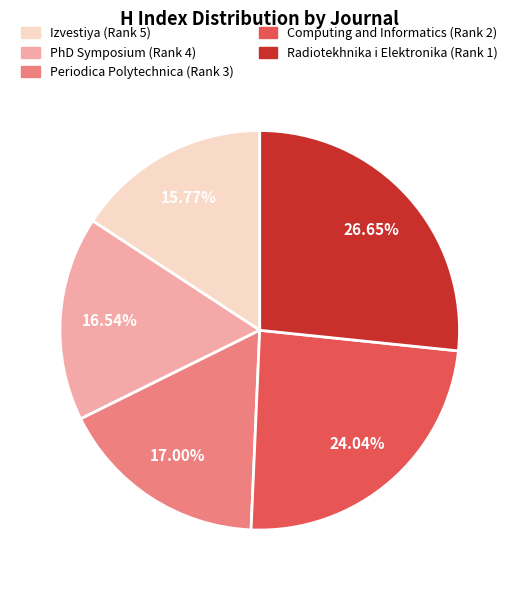

What is the ratio of the value at Computing and Informatics (Rank 2) to the value at Radiotekhnika i Elektronika (Rank 1)?

0.9